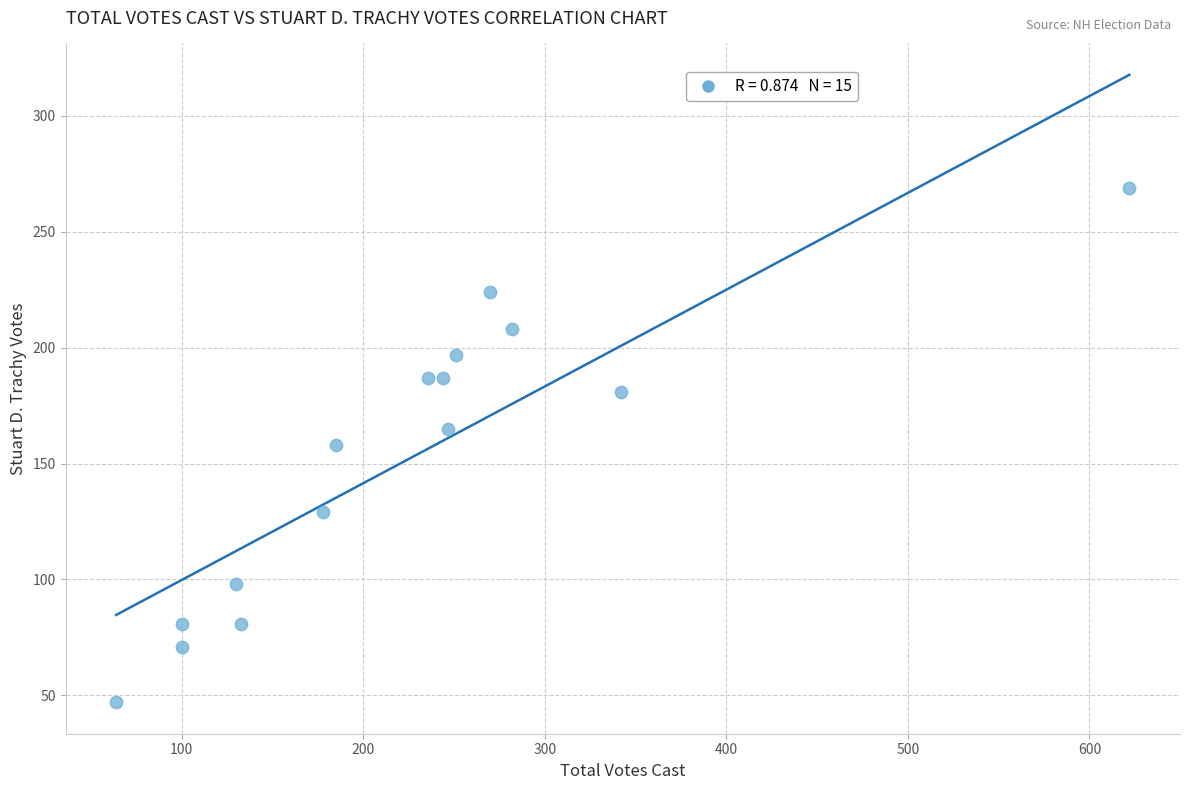

What is the range of X values (max minus min)?

558